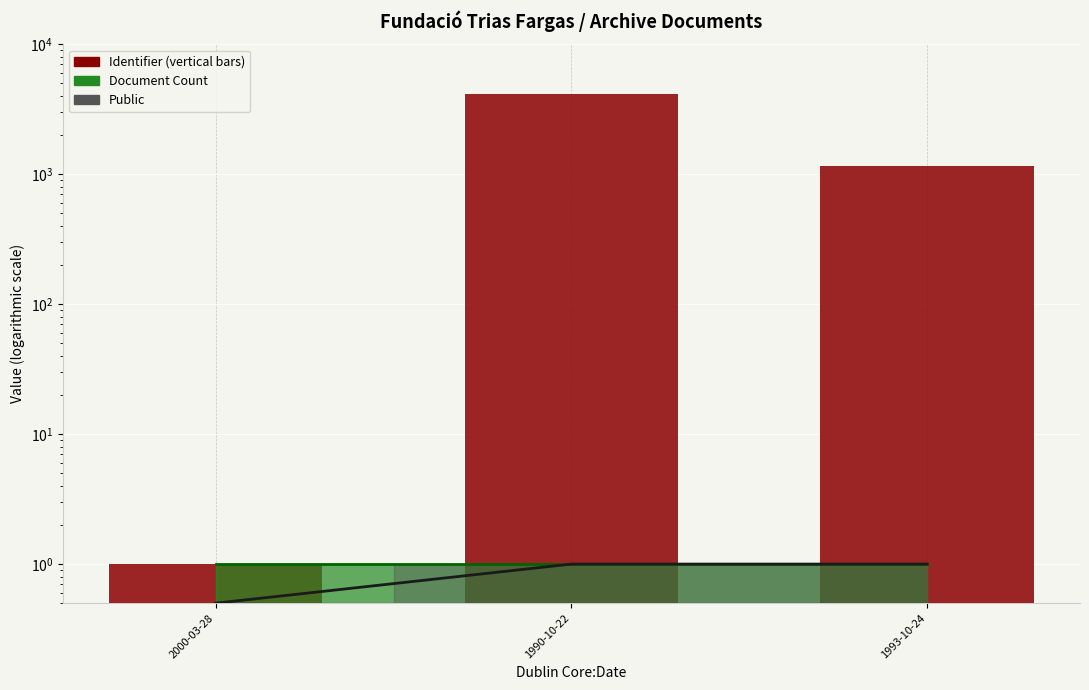

What is the value of the 2nd bar from the left?

4138